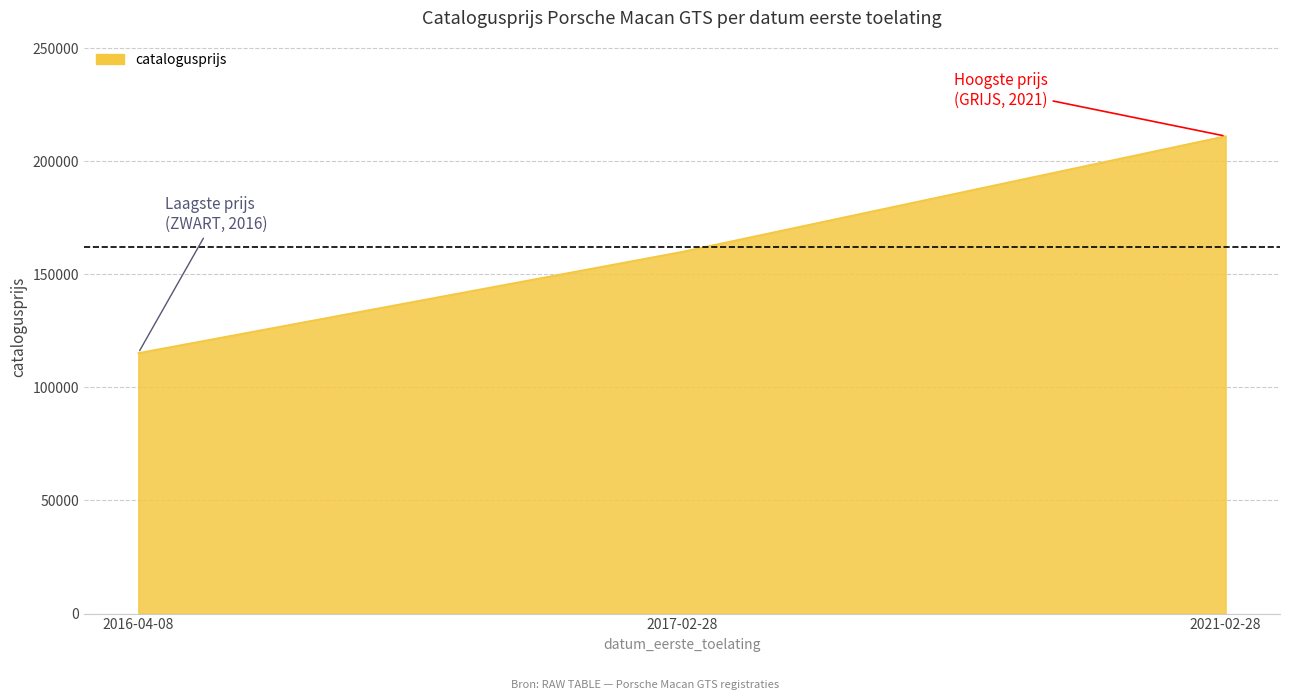

Is it true that the value at 2016-04-08 is 115174?

True